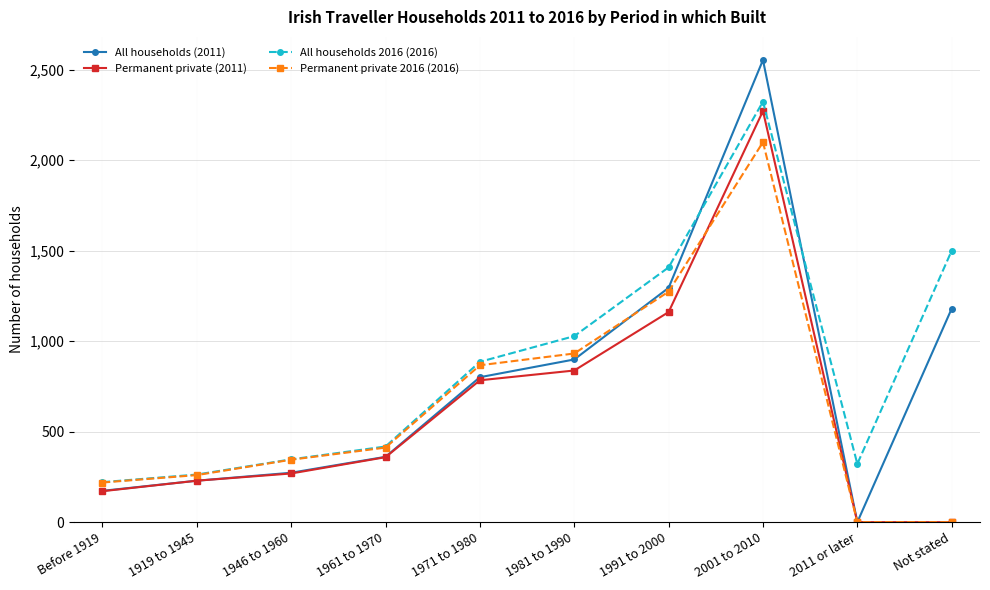

At which category is the sum across all series the highest?

2001 to 2010